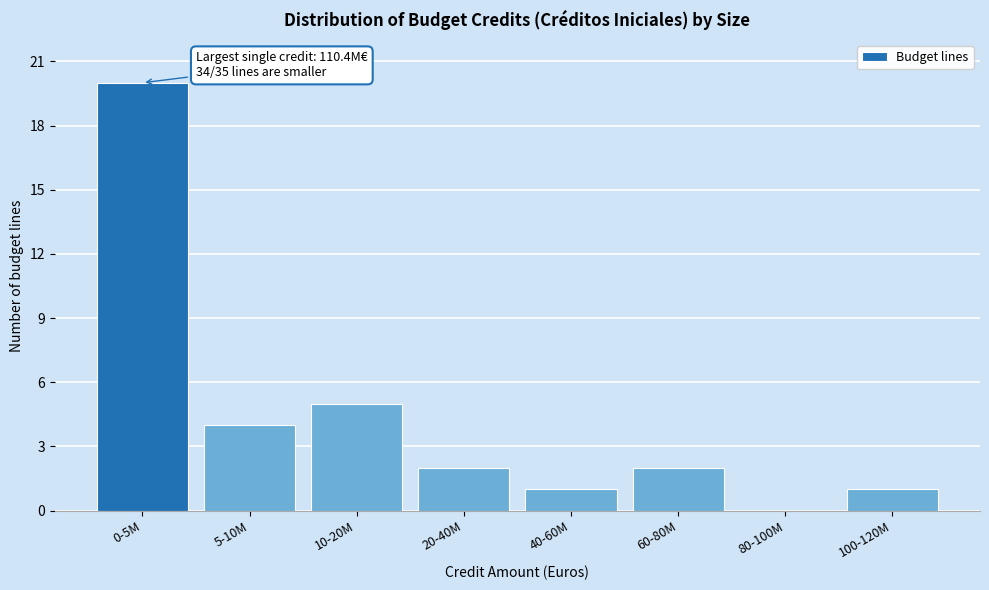

Reading left to right, what are all the values shown in this chart?

0-5M=20	5-10M=4	10-20M=5	20-40M=2	40-60M=1	60-80M=2	80-100M=0	100-120M=1